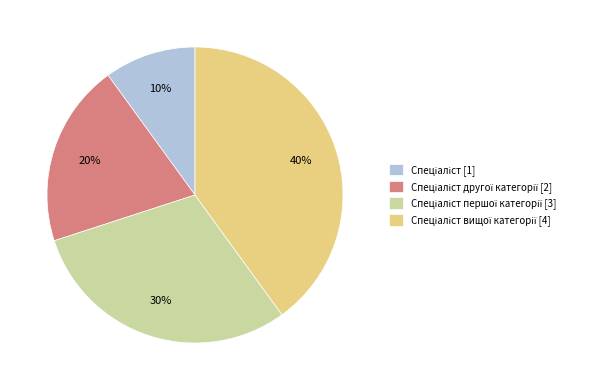

Is there a majority slice in this chart?

No